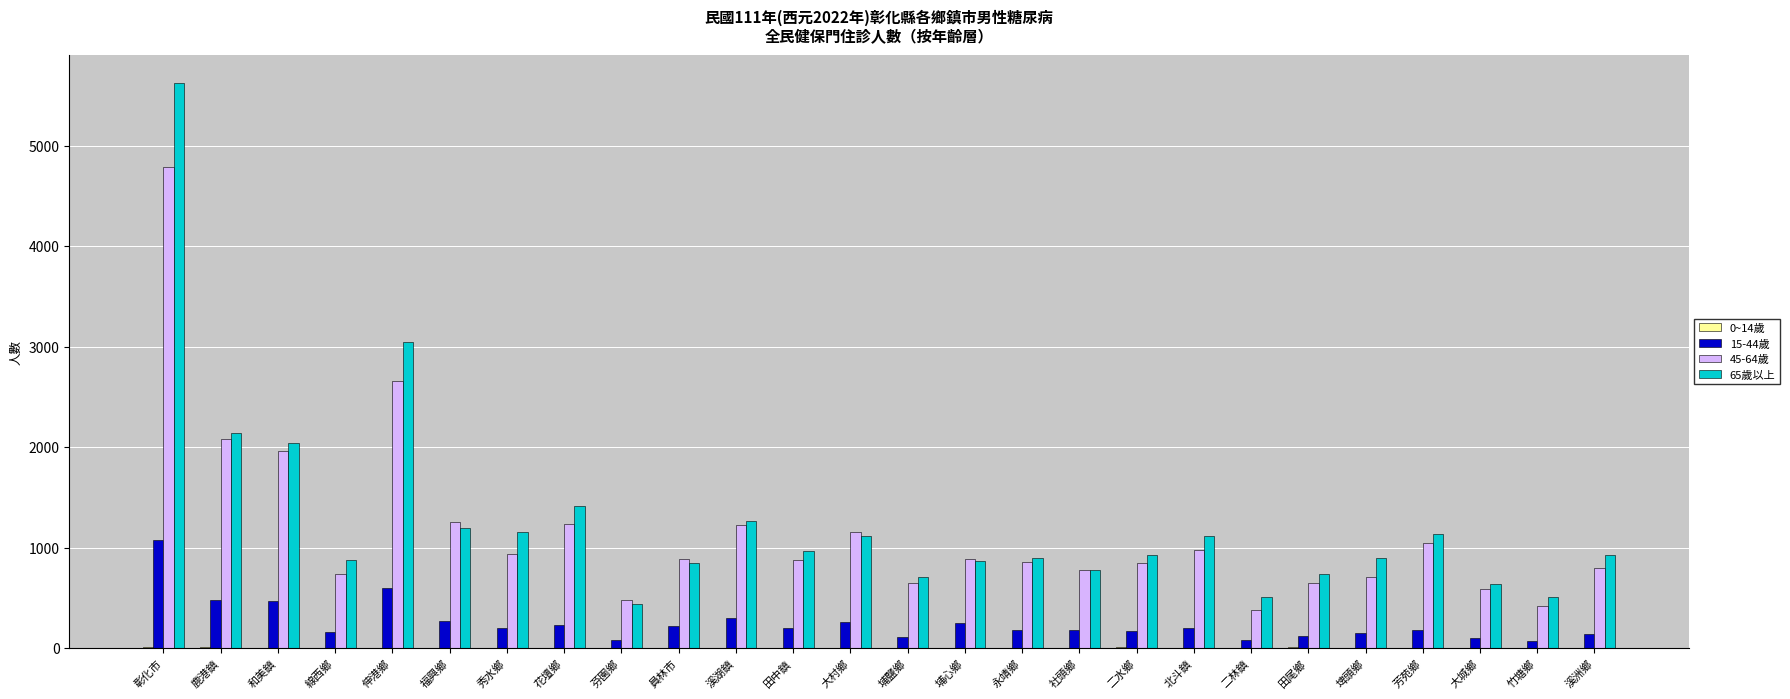

At which category is the sum across all series the highest?

彰化市